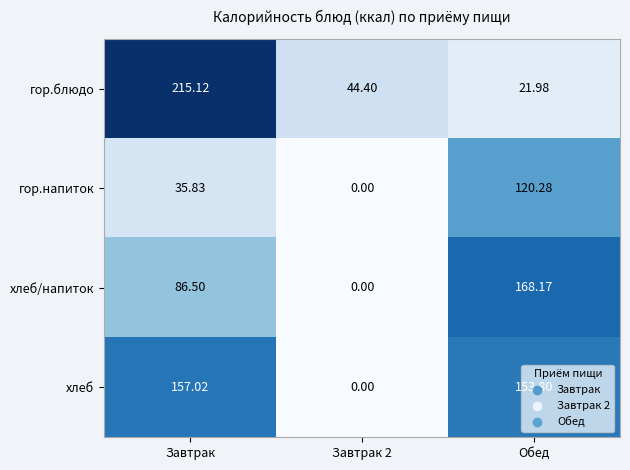

Which series has the widest spread of values?

гор.блюдо